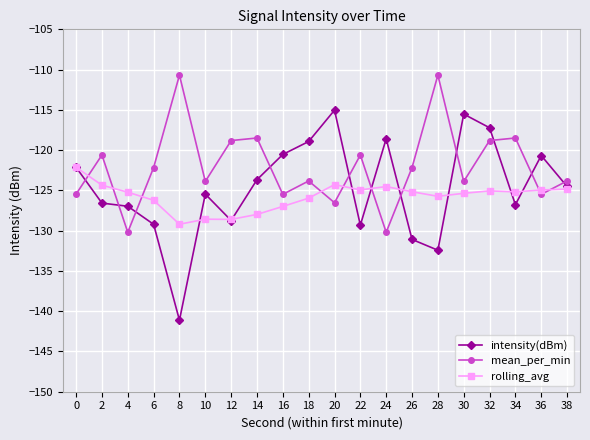

Which series has the largest total across all categories?

mean_per_min